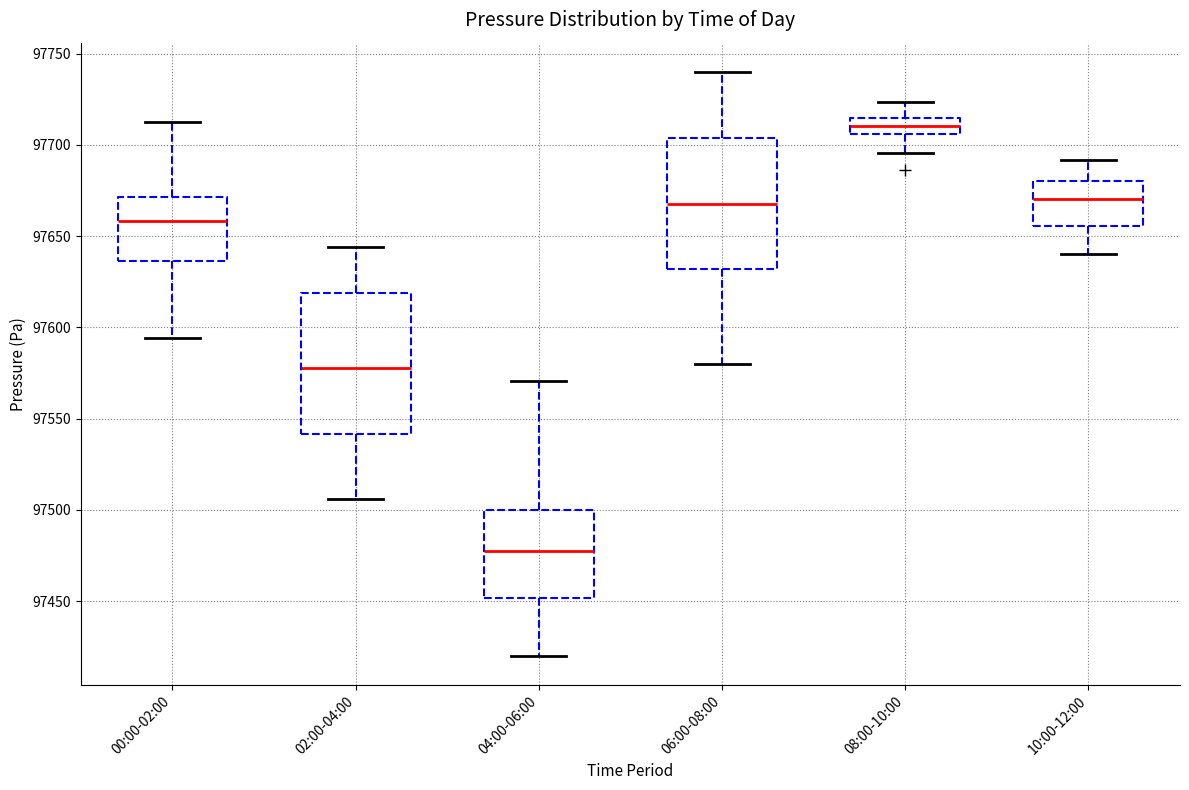

Where does the median line of the box for 10:00-12:00 sit on the y-axis? The values are not printed on the chart, so give them approximately, as read against the axis.

97670